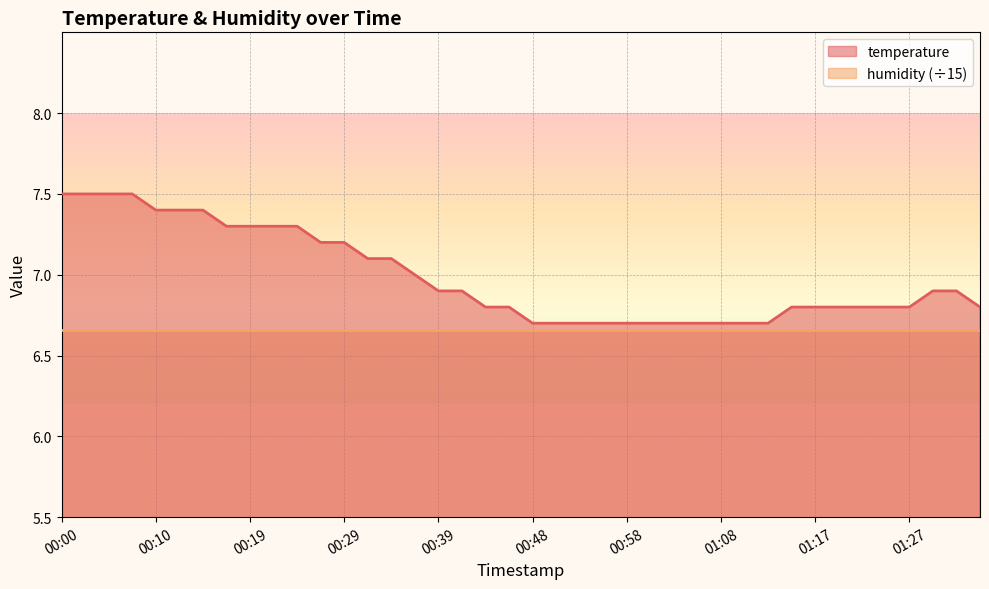

Reading right to left, list all the values displayed in this chart.

6.8	6.9	6.9	6.8	6.8	6.8	6.8	6.8	6.8	6.7	6.7	6.7	6.7	6.7	6.7	6.7	6.7	6.7	6.7	6.7	6.8	6.8	6.9	6.9	7.0	7.1	7.1	7.2	7.2	7.3	7.3	7.3	7.3	7.4	7.4	7.4	7.5	7.5	7.5	7.5